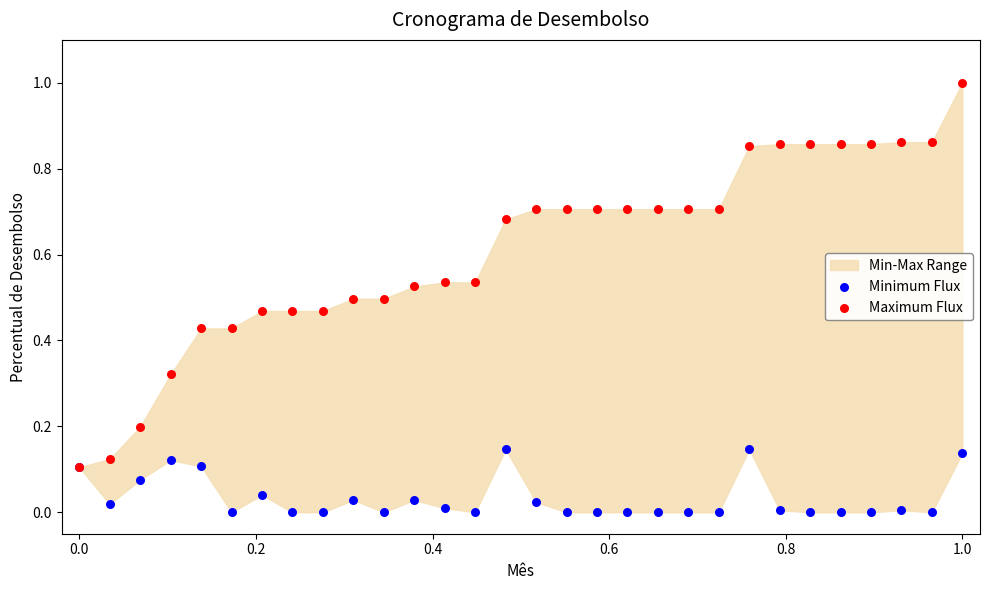

Which series reaches the minimum Y coordinate?

Minimum Flux